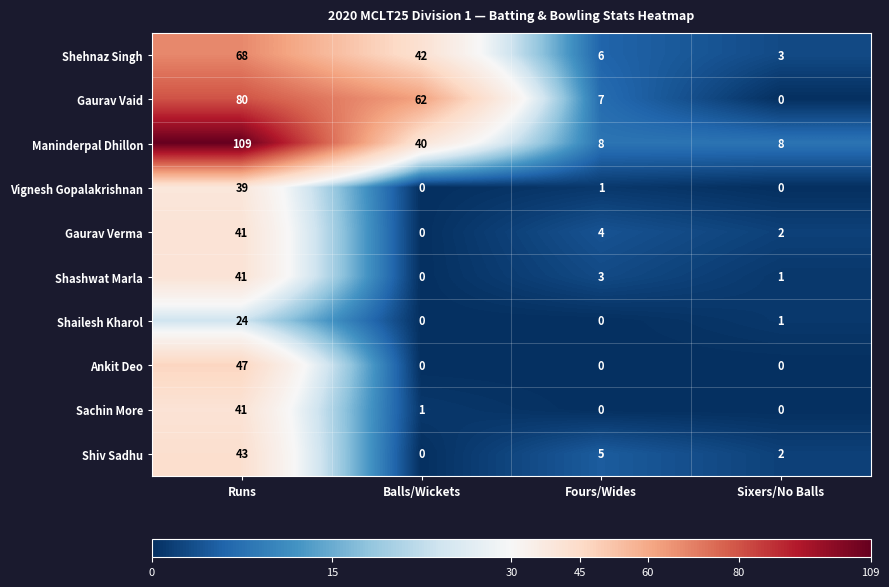

Which series has the widest spread of values?

Maninderpal Dhillon